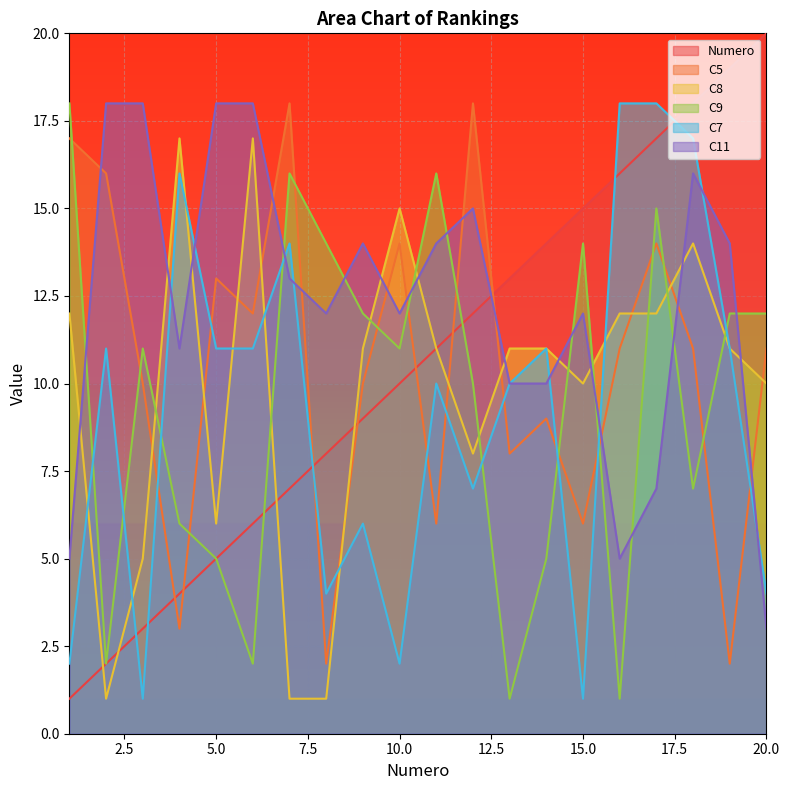

At which label does Numero first exceed 11?

12